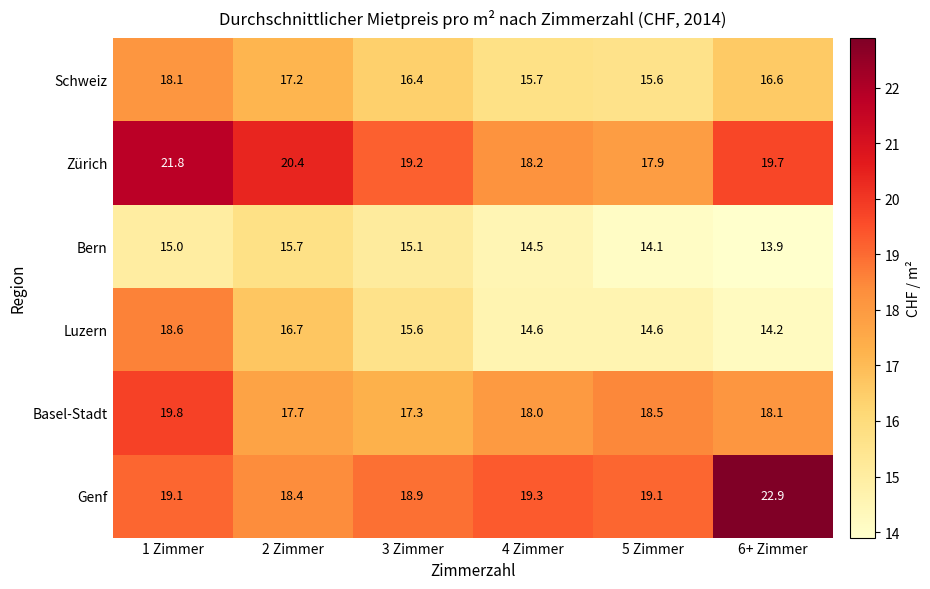

How many series are shown in this chart?

6